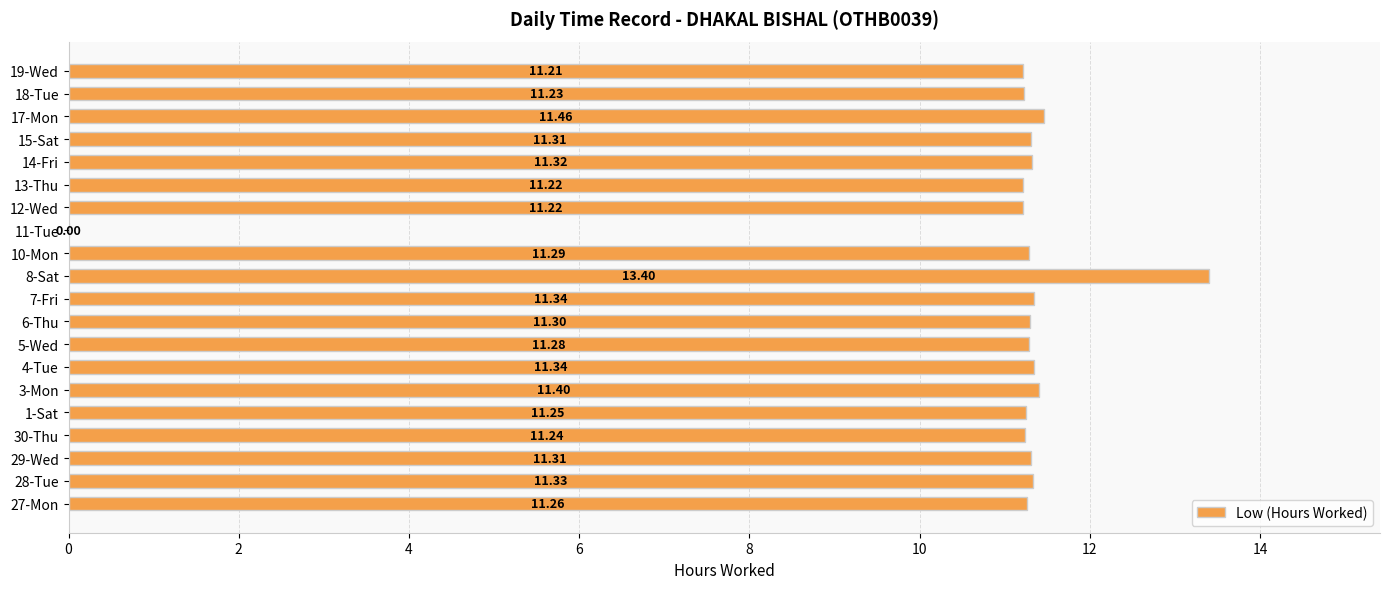

What is the ratio of the value at 30-Thu to the value at 28-Tue?

1.0